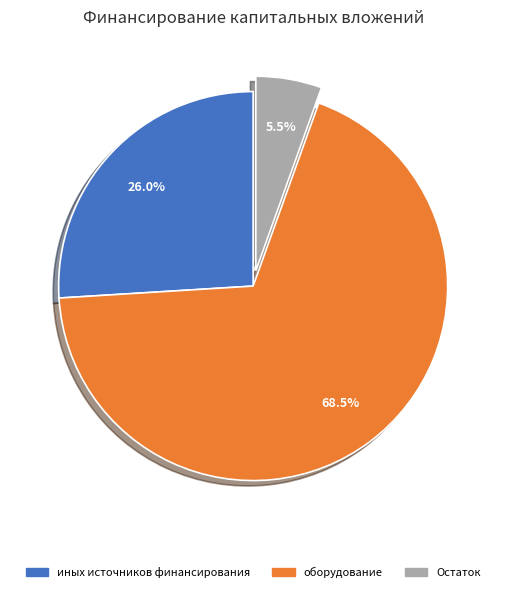

Between Остаток and иных источников финансирования, which is larger?

иных источников финансирования